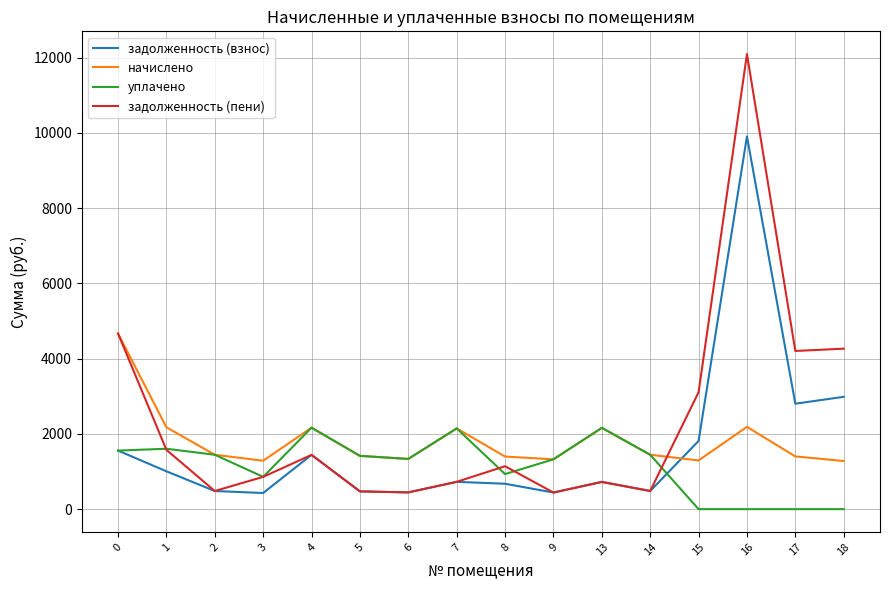

What is the sum of the начислено values at 16 and 8?

3583.8